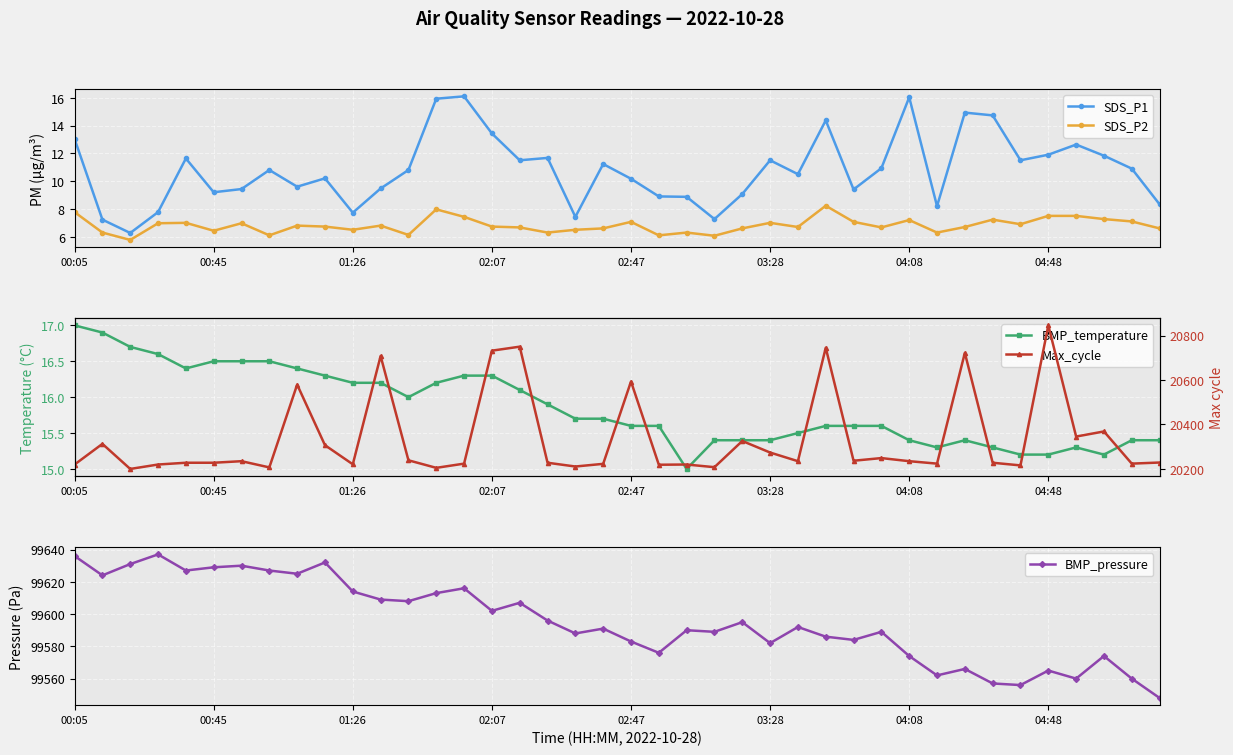

What position from the left is 36?

37